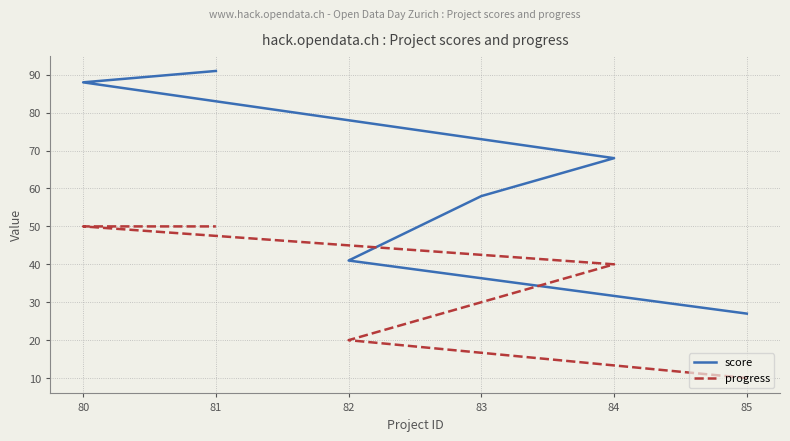

What is the sum of the score values at 83 and 84?

126